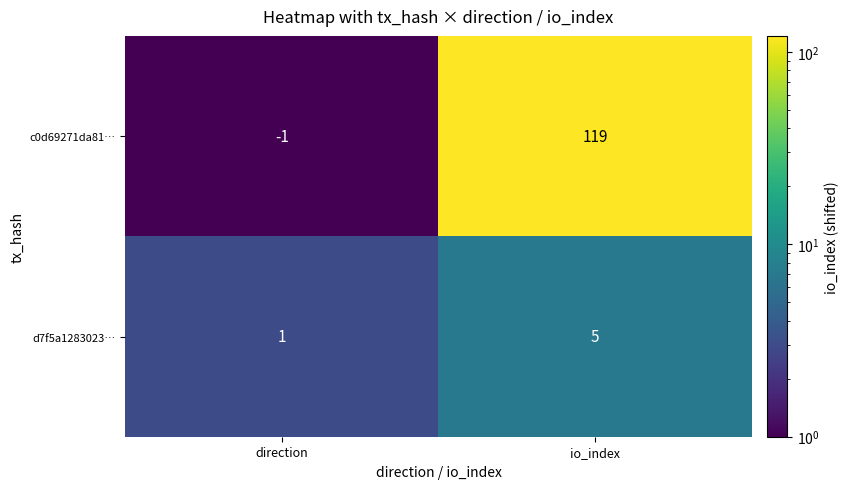

What is the minimum value shown in the chart?

-1